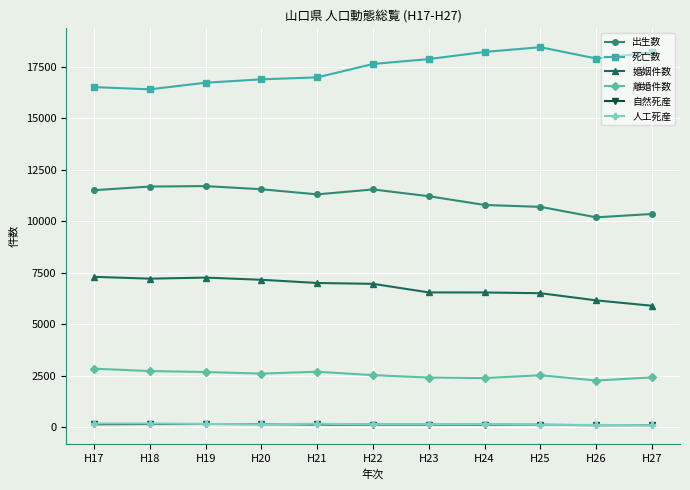

True or false: 自然死産 and 離婚件数 intersect in this chart.

False